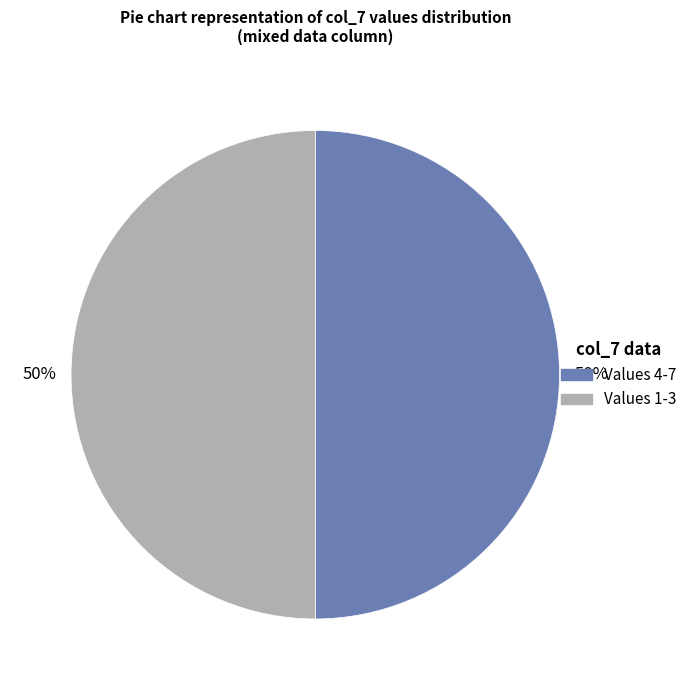

To the nearest percent, what is the average slice percentage?

50%